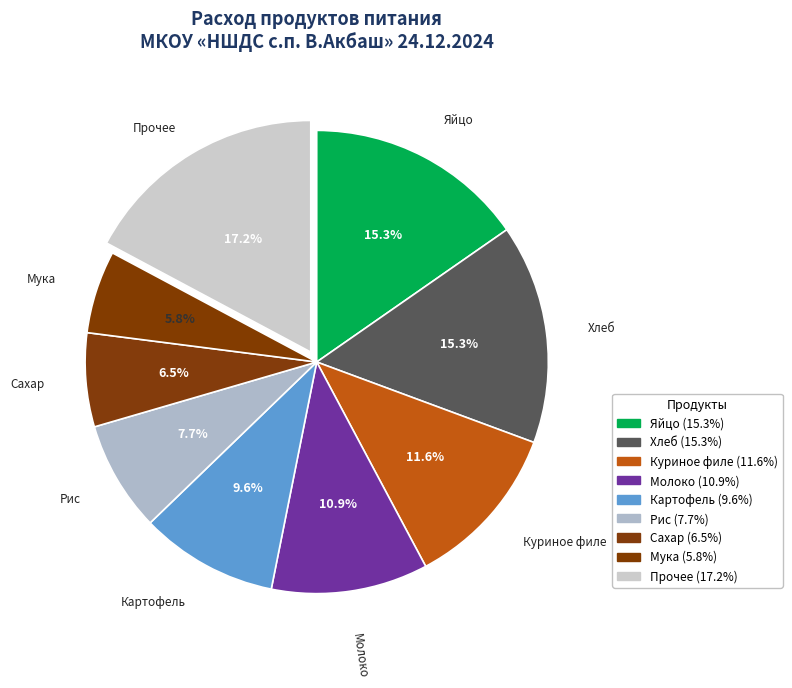

How many segments does this pie chart have?

9